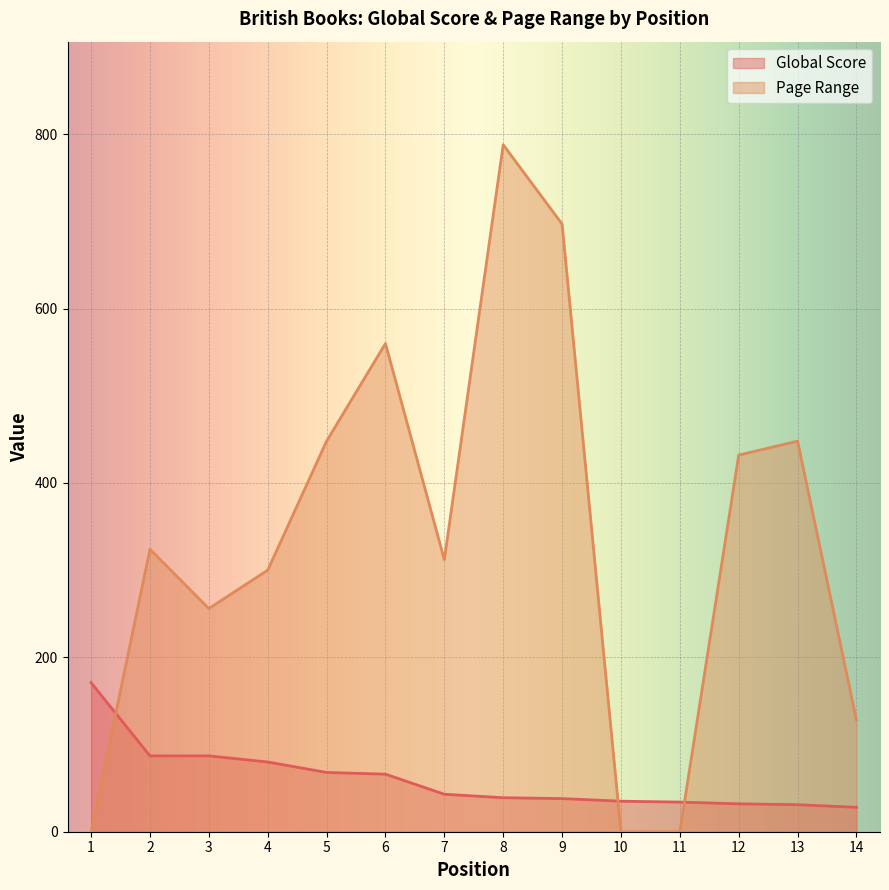

What are all the series names shown in the legend?

Global Score, Page Range